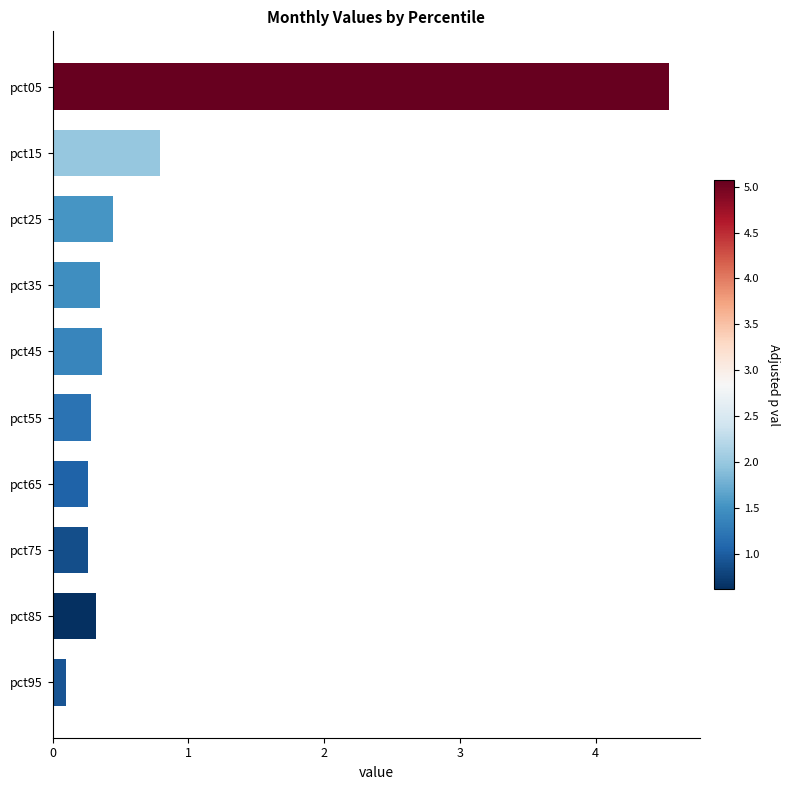

What is the sum of all values?

7.7